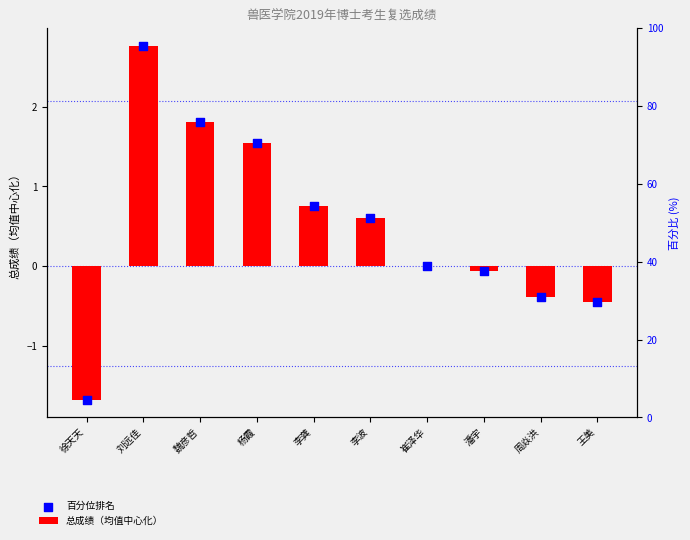

At how many categories does at least one series exceed 0?

6